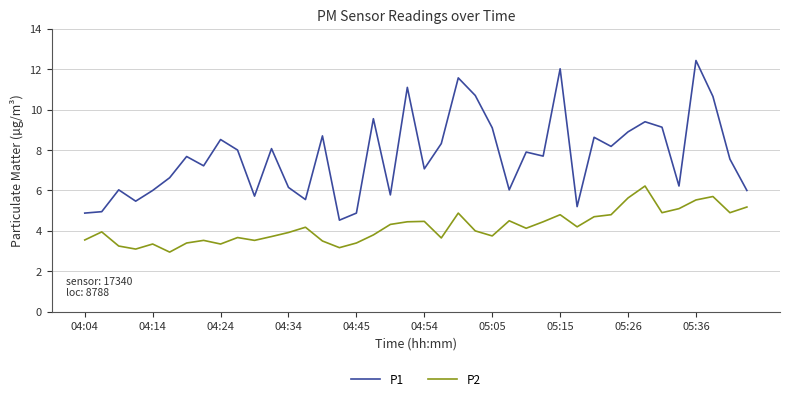

Which series has the largest total across all categories?

P1